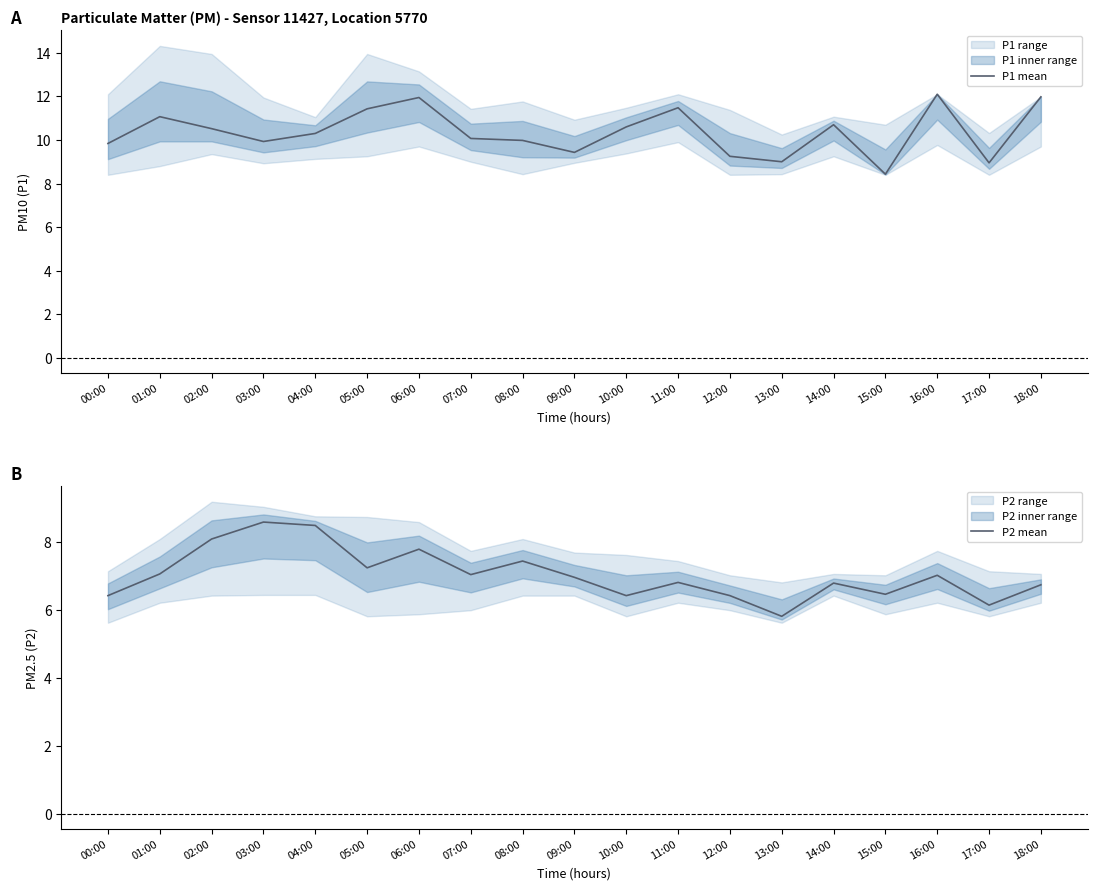

Between 00:00 and 03:00, which is larger?

03:00